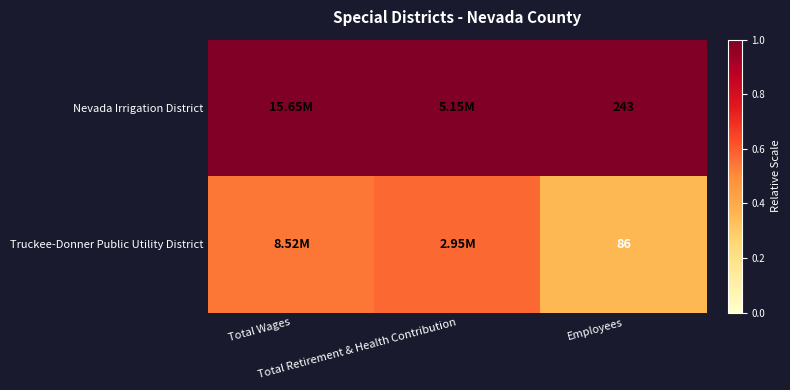

Is it true that Truckee-Donner Public Utility District equals 0.5 at Total Wages?

True